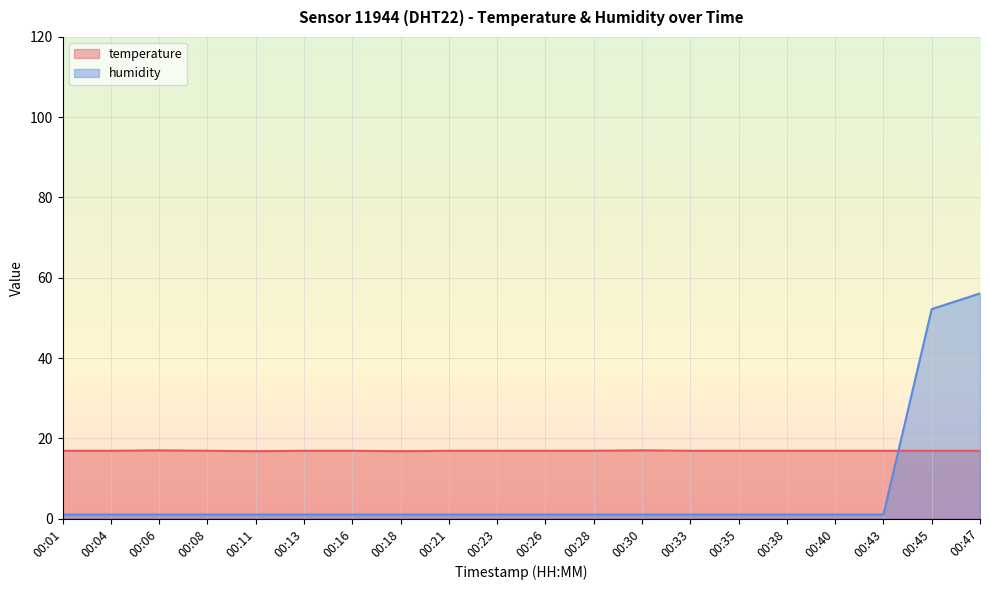

At which label does humidity reach its minimum?

00:01